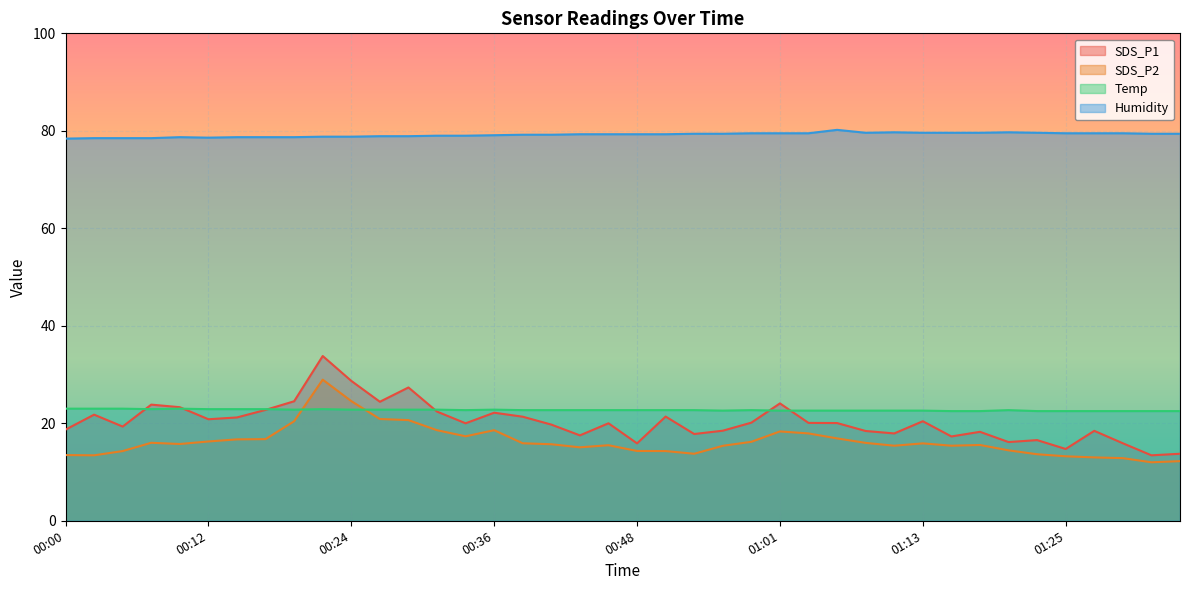

Reading right to left, transcribe all the data shown in this chart.

SDS_P1: 13.8	13.4	15.9	18.4	14.7	16.6	16.1	18.2	17.3	20.4	17.9	18.4	20.1	20.1	24.1	20.1	18.5	17.8	21.4	15.9	20.0	17.5	19.7	21.4	22.2	20.0	22.4	27.4	24.4	28.7	33.8	24.5	22.8	21.2	20.8	23.3	23.8	19.3	21.8	18.7
SDS_P2: 12.2	12.0	12.8	13.0	13.2	13.7	14.4	15.6	15.4	15.9	15.4	16.0	16.9	17.9	18.3	16.2	15.4	13.8	14.3	14.3	15.5	15.1	15.7	15.9	18.6	17.3	18.6	20.6	20.9	24.6	28.9	20.4	16.8	16.7	16.3	15.8	16.0	14.3	13.4	13.5
Temp: 22.5	22.5	22.5	22.5	22.5	22.5	22.7	22.5	22.5	22.6	22.6	22.6	22.6	22.6	22.6	22.7	22.6	22.7	22.7	22.7	22.7	22.7	22.7	22.7	22.8	22.7	22.8	22.8	22.8	22.8	22.9	22.8	22.9	22.9	22.9	23.0	22.9	23.0	23.0	23.0
Humidity: 79.4	79.4	79.5	79.5	79.5	79.6	79.7	79.6	79.6	79.6	79.7	79.6	80.2	79.5	79.5	79.5	79.4	79.4	79.3	79.3	79.3	79.3	79.2	79.2	79.1	79.0	79.0	78.9	78.9	78.8	78.8	78.7	78.7	78.7	78.6	78.7	78.5	78.5	78.5	78.4